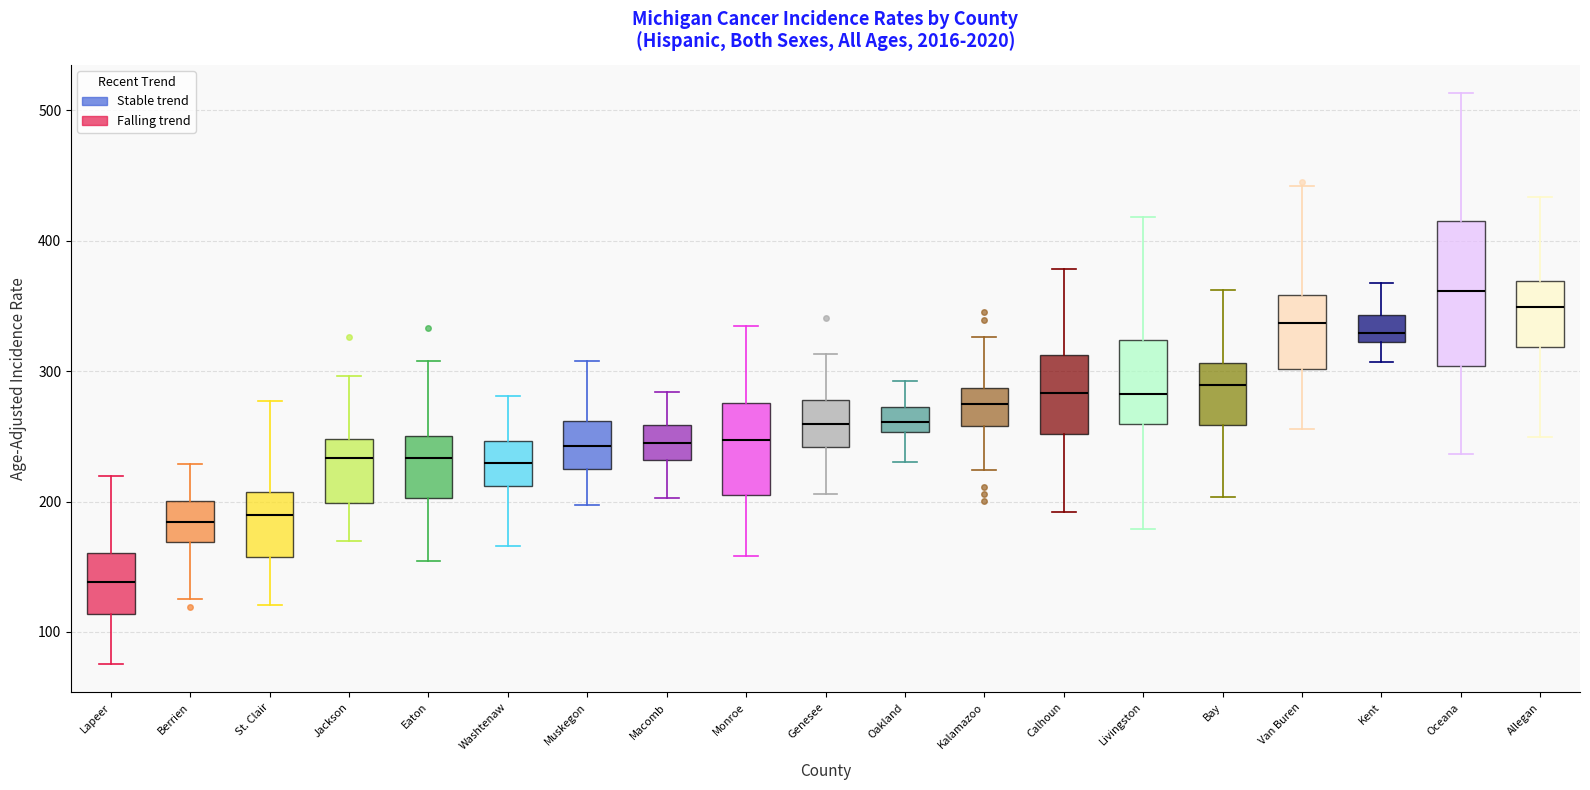

Reading left to right, read every box against the y-axis: the position of its median line, the range the box covers, and the ends of its whiskers. The values are not printed on the chart, so give them approximately, as read against the axis.

Lapeer: median 140, box 110 to 160, whiskers 80 to 220
Berrien: median 180, box 170 to 200, whiskers 130 to 230
St. Clair: median 190, box 160 to 210, whiskers 120 to 280
Jackson: median 230, box 200 to 250, whiskers 170 to 300
Eaton: median 230, box 200 to 250, whiskers 150 to 310
Washtenaw: median 230, box 210 to 250, whiskers 170 to 280
Muskegon: median 240, box 220 to 260, whiskers 200 to 310
Macomb: median 250, box 230 to 260, whiskers 200 to 280
Monroe: median 250, box 210 to 280, whiskers 160 to 330
Genesee: median 260, box 240 to 280, whiskers 210 to 310
Oakland: median 260, box 250 to 270, whiskers 230 to 290
Kalamazoo: median 270, box 260 to 290, whiskers 220 to 330
Calhoun: median 280, box 250 to 310, whiskers 190 to 380
Livingston: median 280, box 260 to 320, whiskers 180 to 420
Bay: median 290, box 260 to 310, whiskers 200 to 360
Van Buren: median 340, box 300 to 360, whiskers 260 to 440
Kent: median 330, box 320 to 340, whiskers 310 to 370
Oceana: median 360, box 300 to 420, whiskers 240 to 510
Allegan: median 350, box 320 to 370, whiskers 250 to 430